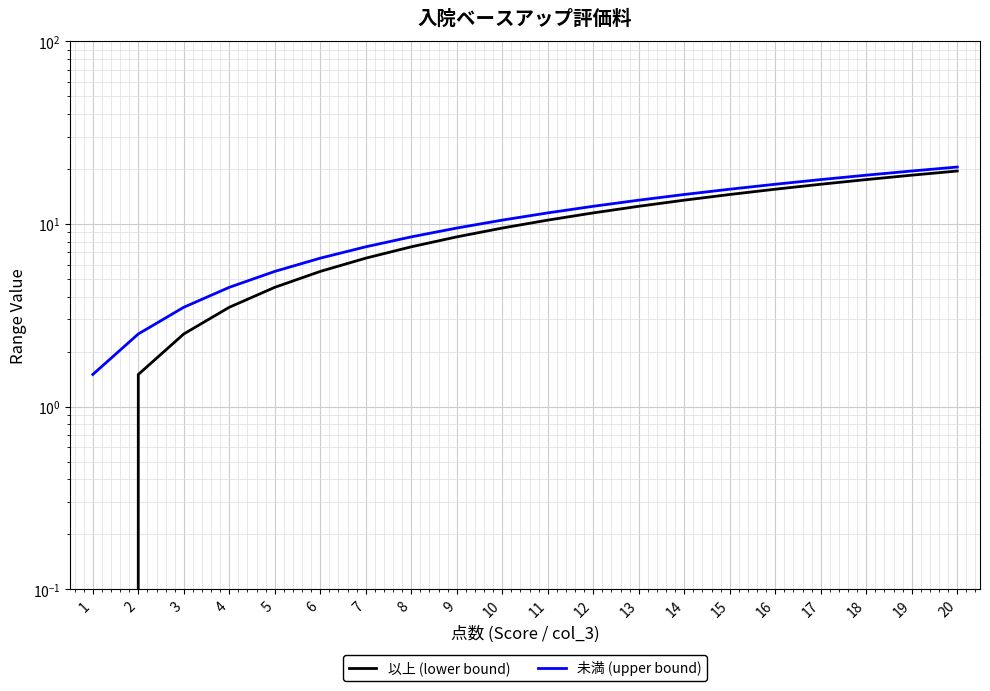

True or false: 以上 (lower bound) and 未満 (upper bound) intersect in this chart.

False